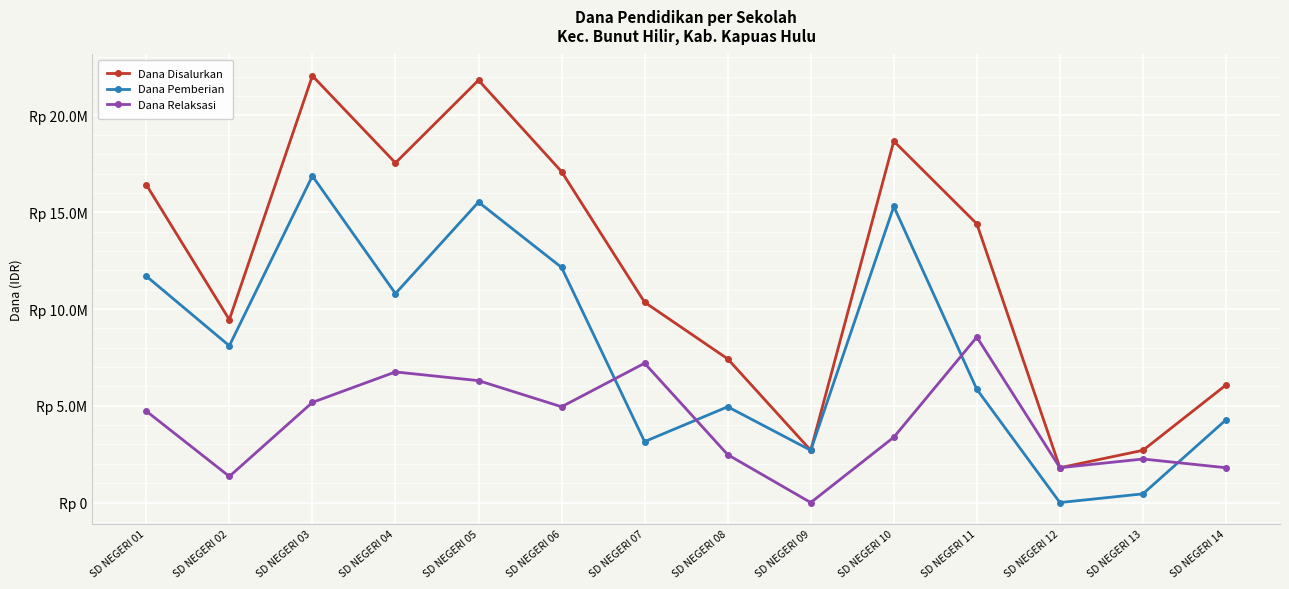

What is the difference between the Dana Relaksasi values at SD NEGERI 02 and SD NEGERI 04?

5400000